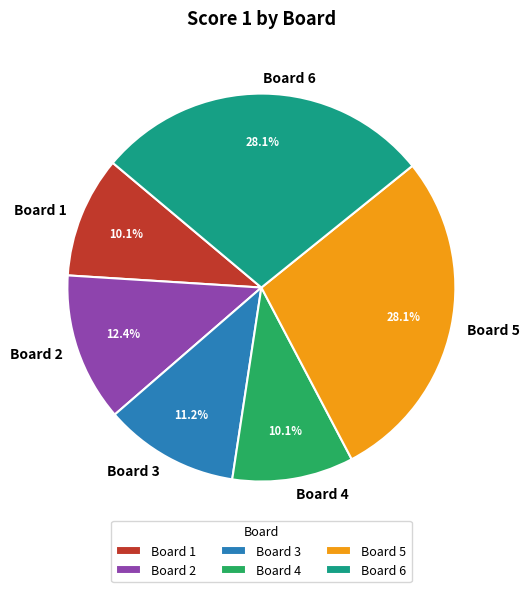

Combined, do Board 6 and Board 4 account for over 50%?

No